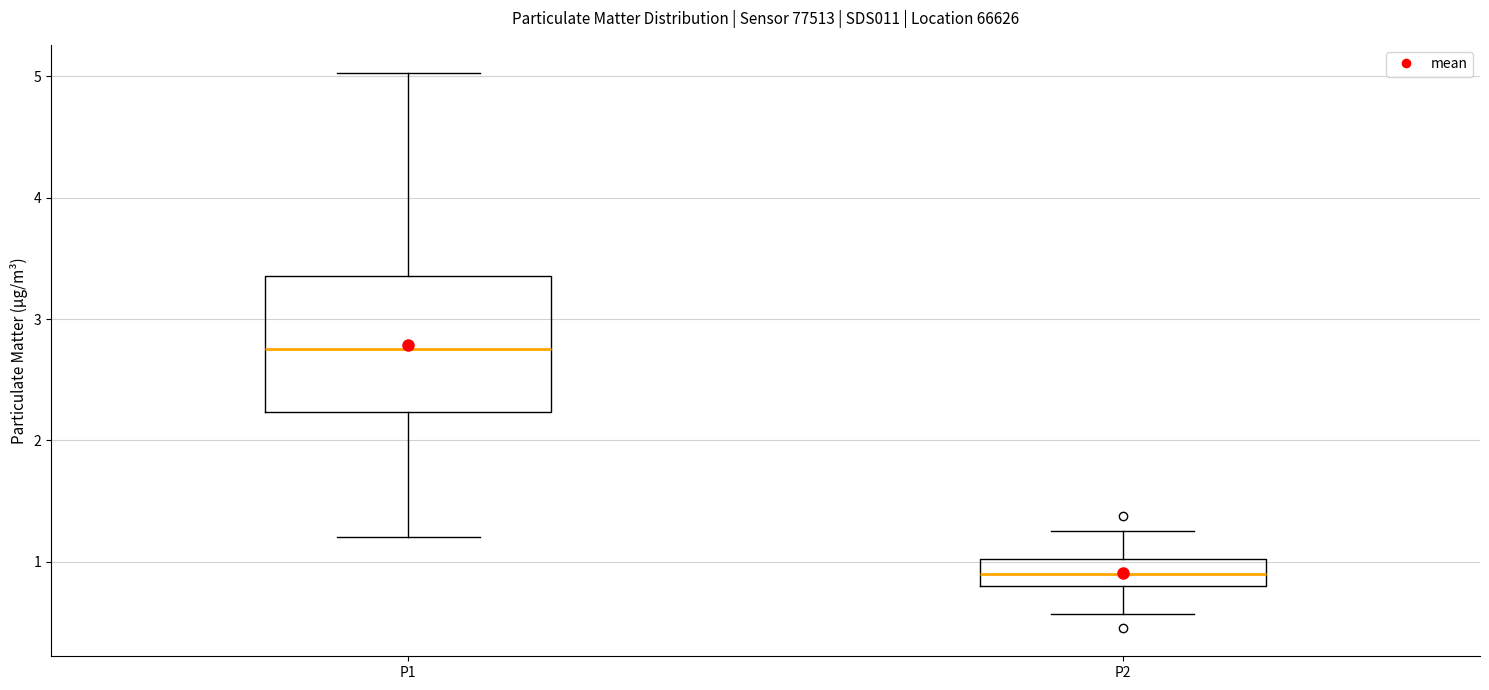

Reading left to right, transcribe this box plot: for each box, give where its median line is, the range the box spans, and where its two whiskers end, as read against the y-axis. The values are not printed on the chart, so give them approximately, as read against the axis.

P1: median 2.8, box 2.2 to 3.4, whiskers 1.2 to 5.0
P2: median 0.9, box 0.8 to 1.0, whiskers 0.6 to 1.3